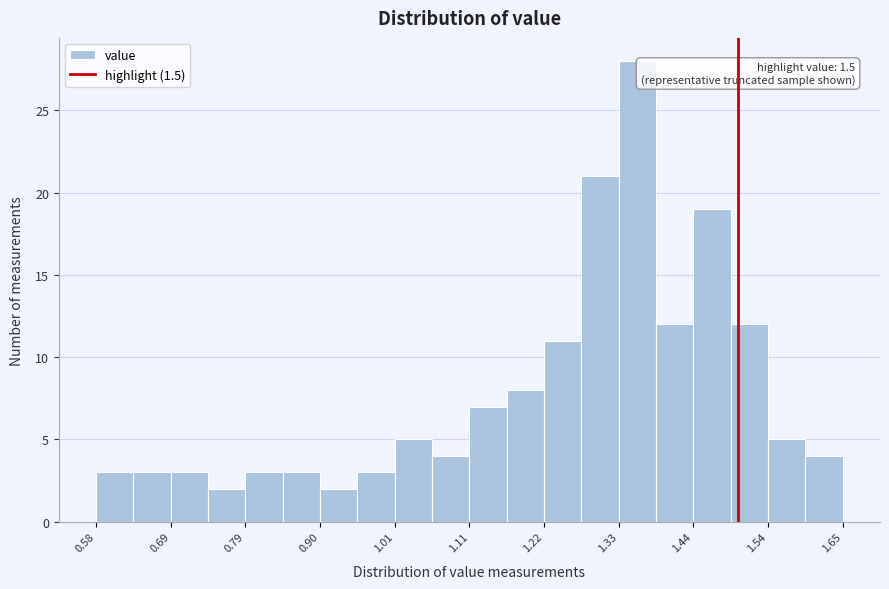

Read against the x-axis, roughly where is the centre of the tallest bar?

1.36